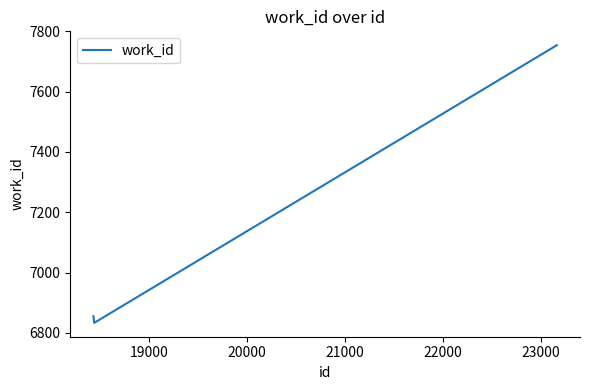

What is the difference between the maximum and minimum values?

921